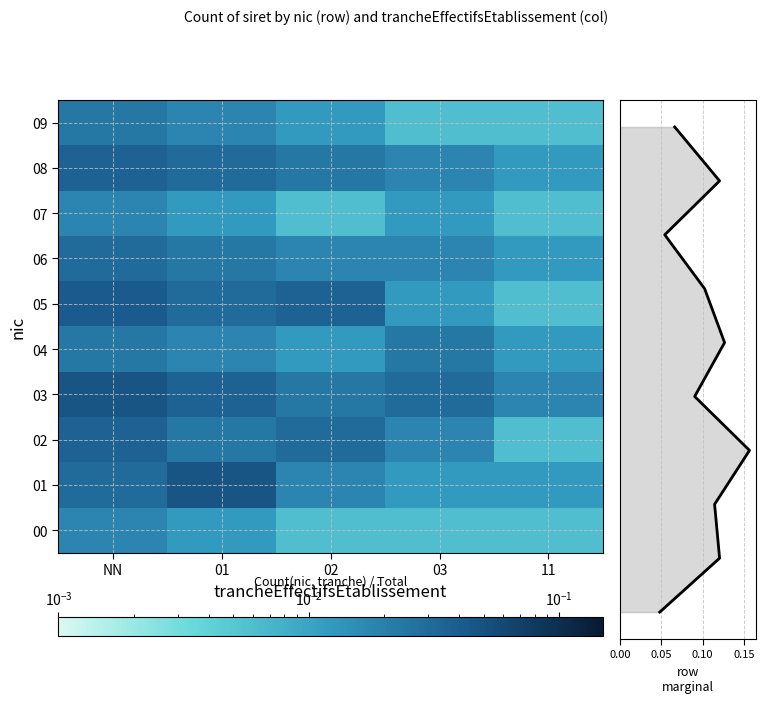

Reading left to right, list all the values displayed in this chart.

00: NN=0.0	01=0.0	02=0.0	03=0.0	11=0.0
01: NN=0.0	01=0.0	02=0.0	03=0.0	11=0.0
02: NN=0.0	01=0.0	02=0.0	03=0.0	11=0.0
03: NN=0.0	01=0.0	02=0.0	03=0.0	11=0.0
04: NN=0.0	01=0.0	02=0.0	03=0.0	11=0.0
05: NN=0.0	01=0.0	02=0.0	03=0.0	11=0.0
06: NN=0.0	01=0.0	02=0.0	03=0.0	11=0.0
07: NN=0.0	01=0.0	02=0.0	03=0.0	11=0.0
08: NN=0.0	01=0.0	02=0.0	03=0.0	11=0.0
09: NN=0.0	01=0.0	02=0.0	03=0.0	11=0.0